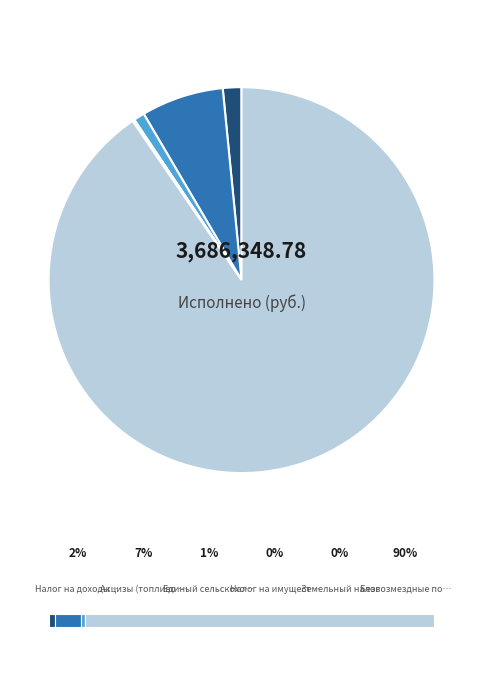

What is the majority slice?

Безвозмездные поступления